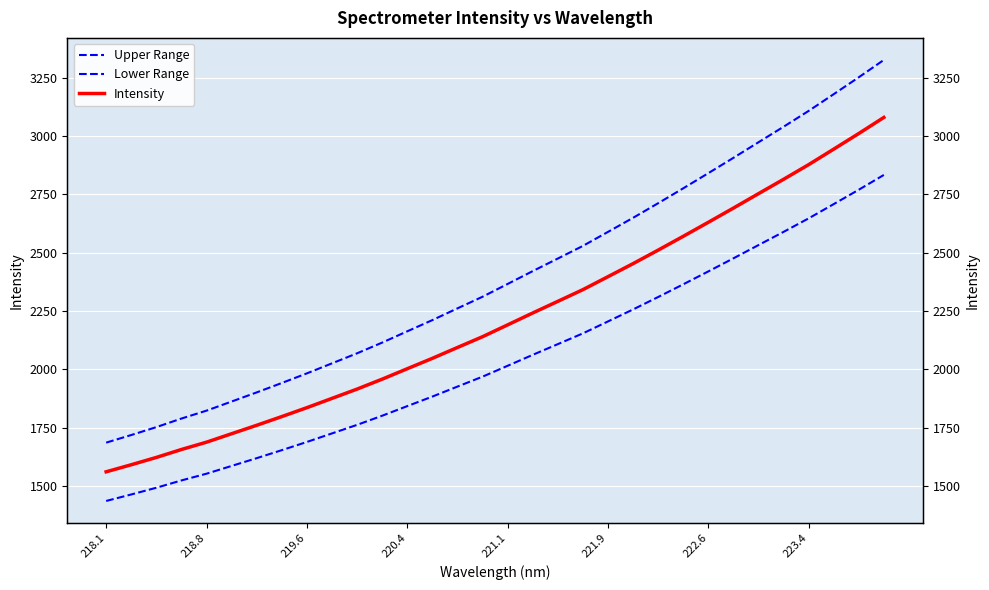

True or false: Upper Range and Intensity cross at least once.

False